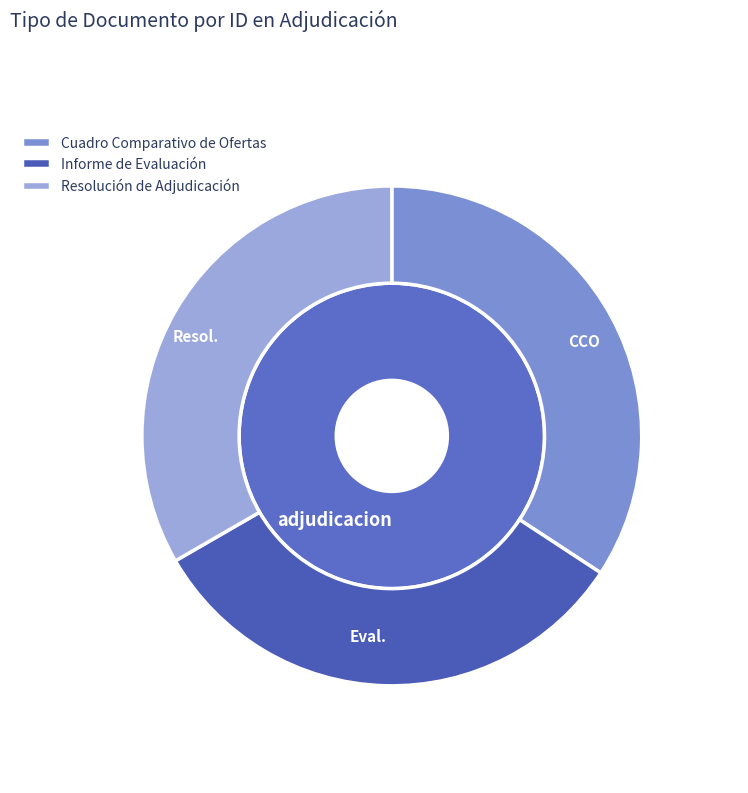

To the nearest percent, what is the difference between the largest and smallest slice percentages?

2%